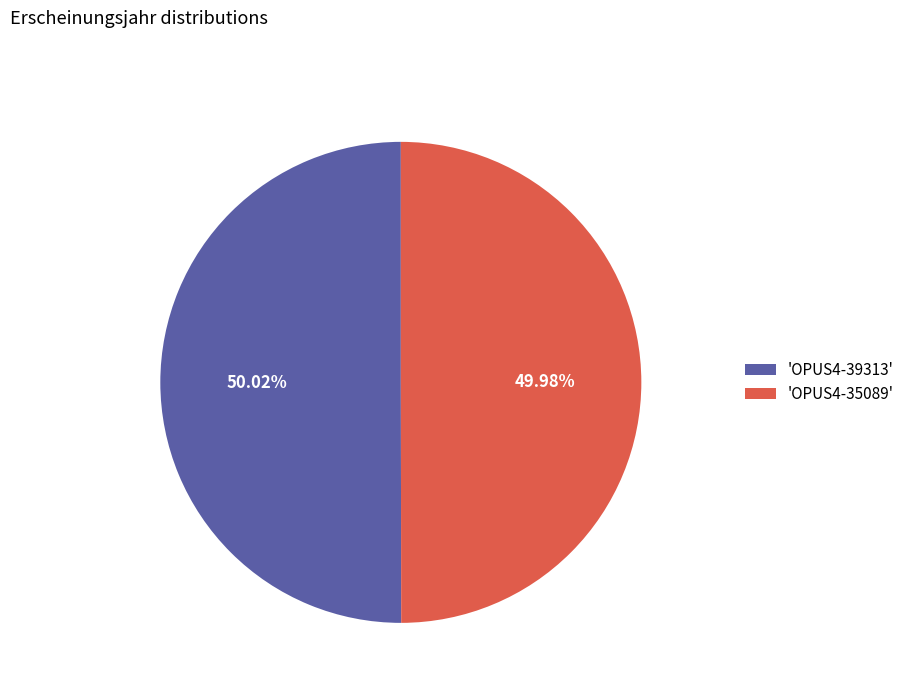

What is the ratio of the value at 'OPUS4-35089' to the value at 'OPUS4-39313'?

1.0